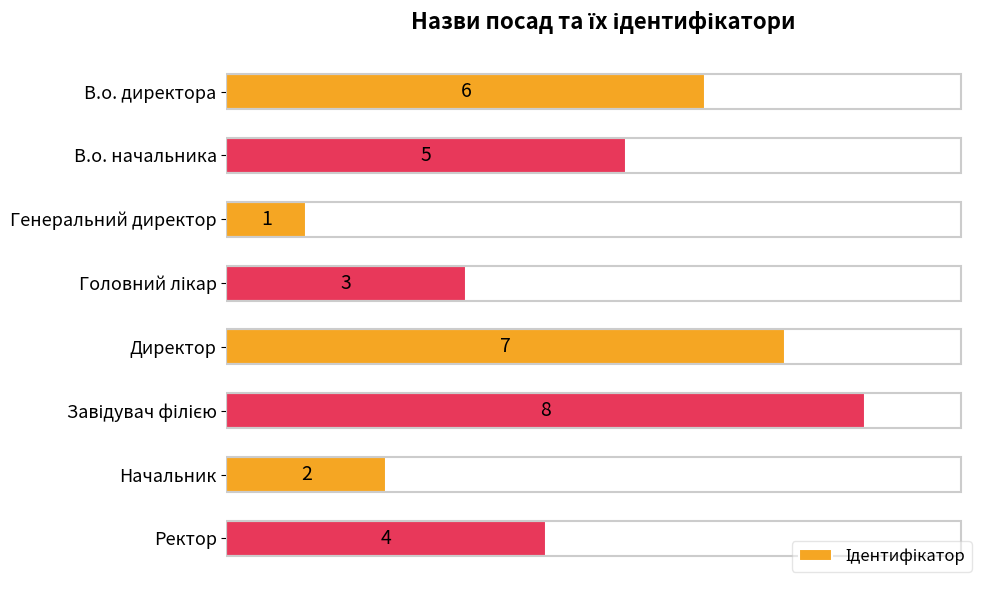

Reading bottom to top, extract all data points from this chart.

4	2	8	7	3	1	5	6